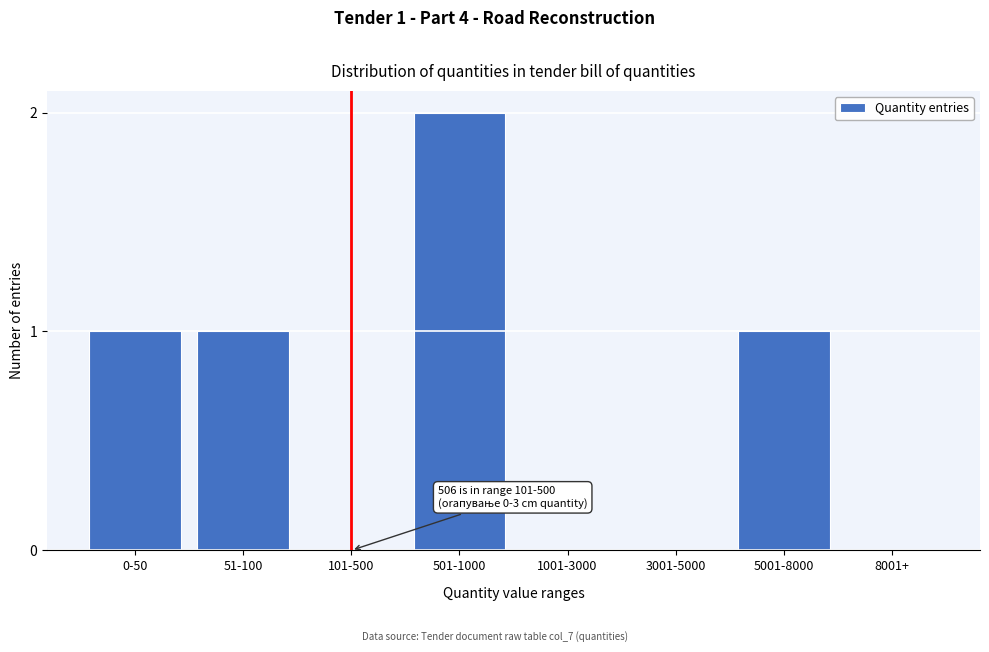

Reading left to right, transcribe all the data shown in this chart.

0-50=1	51-100=1	101-500=0	501-1000=2	1001-3000=0	3001-5000=0	5001-8000=1	8001+=0